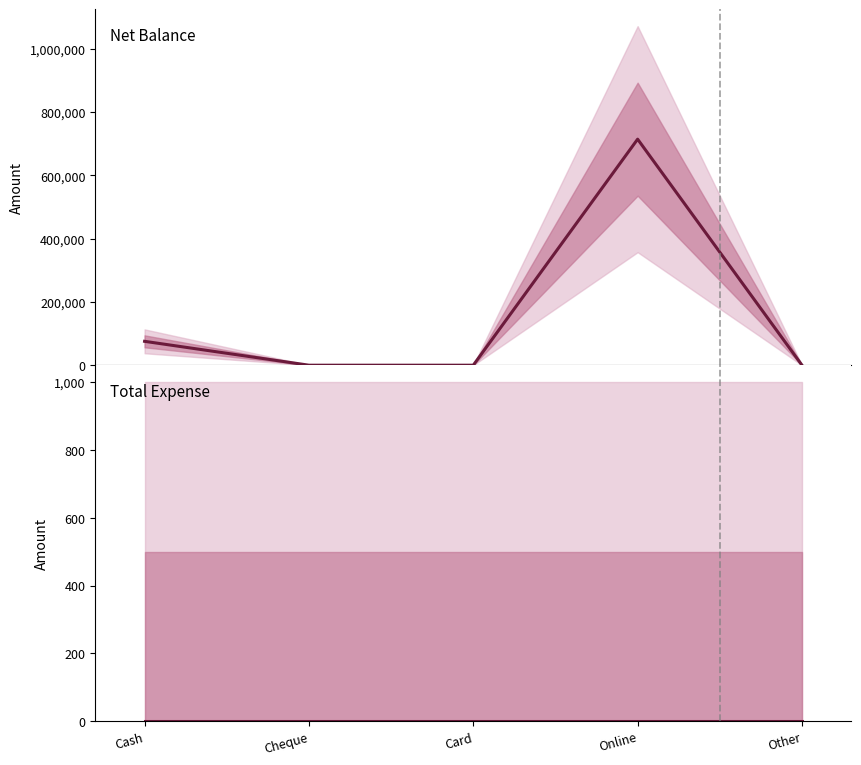

Is the value of Net Balance at Card greater than the value of Total Expense at Other?

No